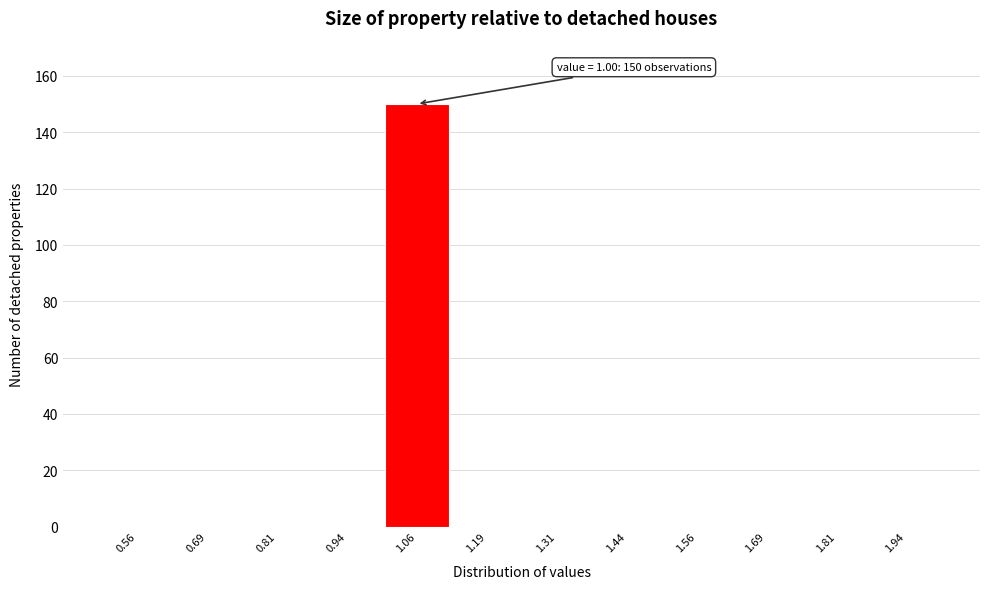

Over which range of the x-axis is the bar tallest?

1.000 to 1.125